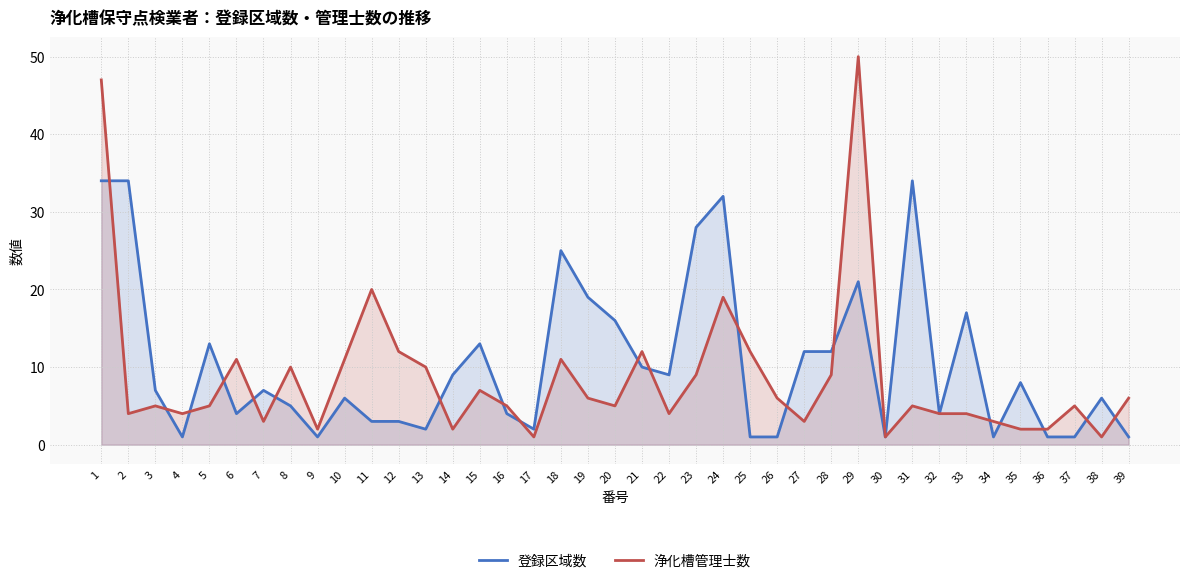

What is the sum of the 登録区域数 values at 13 and 26?

3